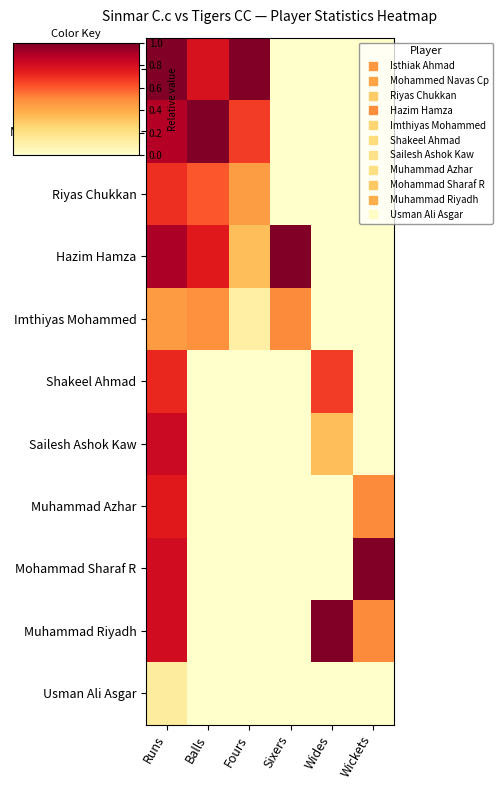

Reading left to right, transcribe all the data shown in this chart.

Isthiak Ahmad: Runs=1.0	Balls=0.8	Fours=1.0	Sixers=0.0	Wides=0.0	Wickets=0.0
Mohammed Navas Cp: Runs=0.9	Balls=1.0	Fours=0.7	Sixers=0.0	Wides=0.0	Wickets=0.0
Riyas Chukkan: Runs=0.7	Balls=0.6	Fours=0.4	Sixers=0.0	Wides=0.0	Wickets=0.0
Hazim Hamza: Runs=0.9	Balls=0.8	Fours=0.3	Sixers=1.0	Wides=0.0	Wickets=0.0
Imthiyas Mohammed: Runs=0.5	Balls=0.5	Fours=0.1	Sixers=0.5	Wides=0.0	Wickets=0.0
Shakeel Ahmad: Runs=0.7	Balls=0.0	Fours=0.0	Sixers=0.0	Wides=0.7	Wickets=0.0
Sailesh Ashok Kaw: Runs=0.8	Balls=0.0	Fours=0.0	Sixers=0.0	Wides=0.3	Wickets=0.0
Muhammad Azhar: Runs=0.8	Balls=0.0	Fours=0.0	Sixers=0.0	Wides=0.0	Wickets=0.5
Mohammad Sharaf R: Runs=0.8	Balls=0.0	Fours=0.0	Sixers=0.0	Wides=0.0	Wickets=1.0
Muhammad Riyadh: Runs=0.8	Balls=0.0	Fours=0.0	Sixers=0.0	Wides=1.0	Wickets=0.5
Usman Ali Asgar: Runs=0.1	Balls=0.0	Fours=0.0	Sixers=0.0	Wides=0.0	Wickets=0.0